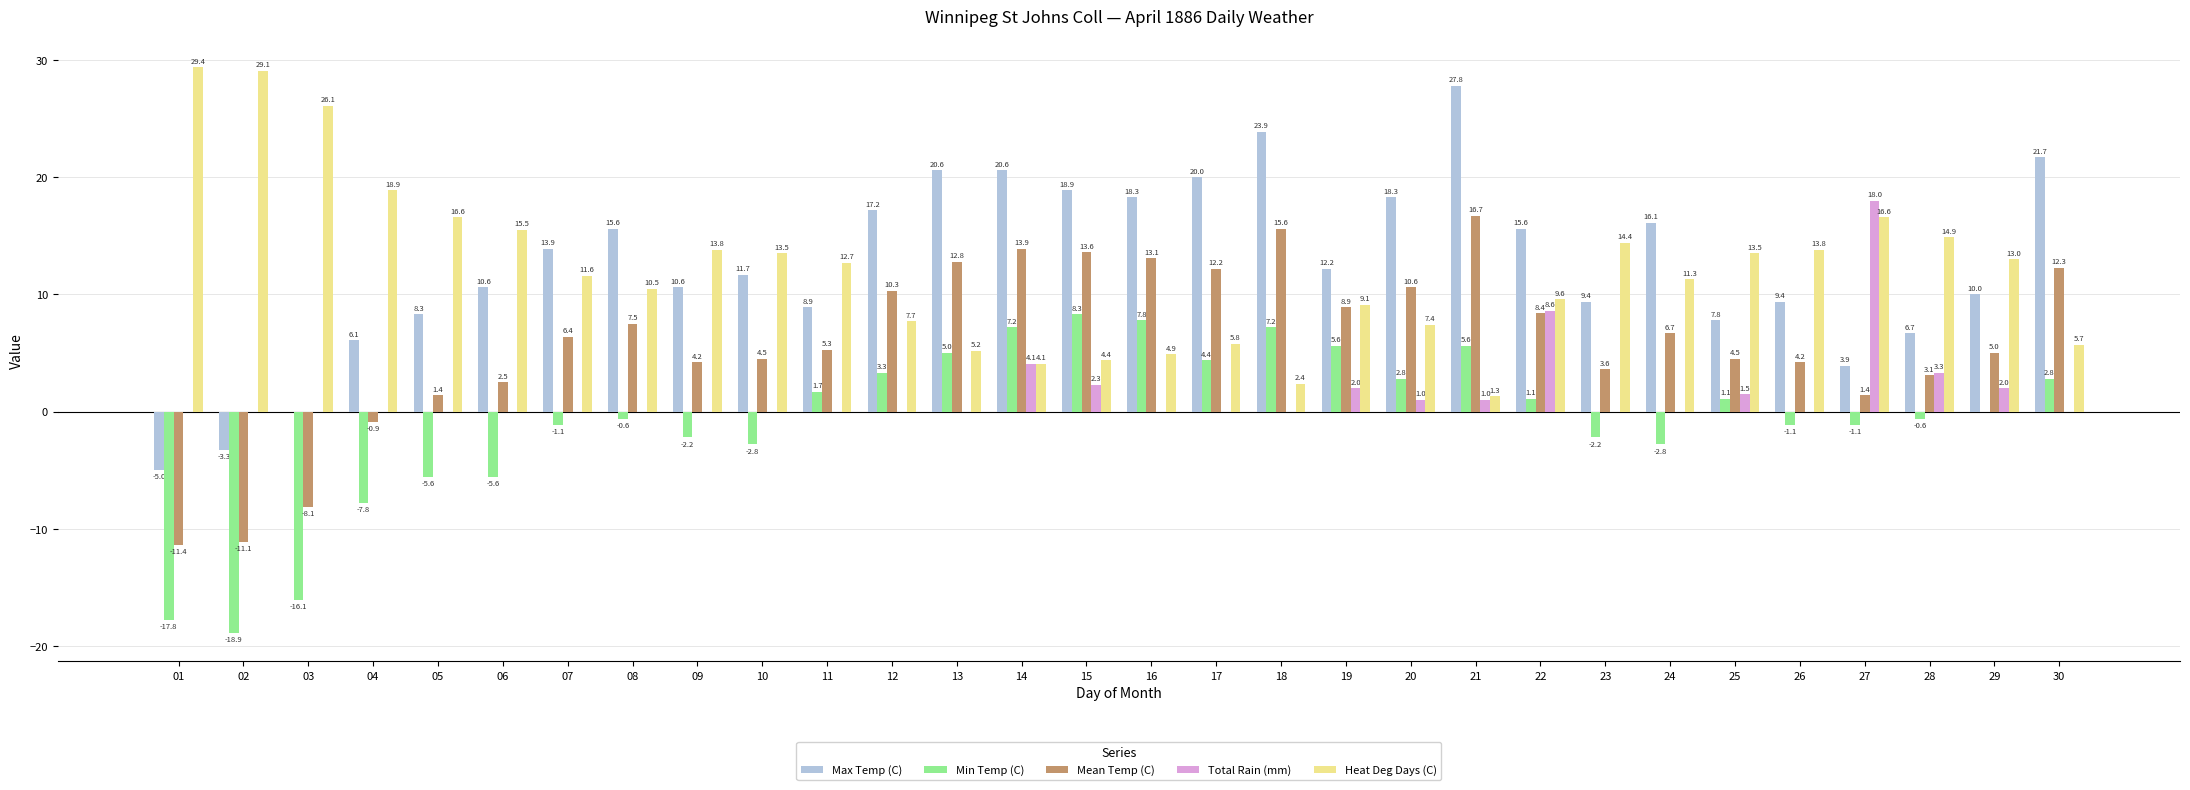

Reading left to right, extract all data points from this chart.

Max Temp (C): -5.0	-3.3	0.0	6.1	8.3	10.6	13.9	15.6	10.6	11.7	8.9	17.2	20.6	20.6	18.9	18.3	20.0	23.9	12.2	18.3	27.8	15.6	9.4	16.1	7.8	9.4	3.9	6.7	10.0	21.7
Min Temp (C): -17.8	-18.9	-16.1	-7.8	-5.6	-5.6	-1.1	-0.6	-2.2	-2.8	1.7	3.3	5.0	7.2	8.3	7.8	4.4	7.2	5.6	2.8	5.6	1.1	-2.2	-2.8	1.1	-1.1	-1.1	-0.6	0.0	2.8
Mean Temp (C): -11.4	-11.1	-8.1	-0.9	1.4	2.5	6.4	7.5	4.2	4.5	5.3	10.3	12.8	13.9	13.6	13.1	12.2	15.6	8.9	10.6	16.7	8.4	3.6	6.7	4.5	4.2	1.4	3.1	5.0	12.3
Total Rain (mm): 0.0	0.0	0.0	0.0	0.0	0.0	0.0	0.0	0.0	0.0	0.0	0.0	0.0	4.1	2.3	0.0	0.0	0.0	2.0	1.0	1.0	8.6	0.0	0.0	1.5	0.0	18.0	3.3	2.0	0.0
Heat Deg Days (C): 29.4	29.1	26.1	18.9	16.6	15.5	11.6	10.5	13.8	13.5	12.7	7.7	5.2	4.1	4.4	4.9	5.8	2.4	9.1	7.4	1.3	9.6	14.4	11.3	13.5	13.8	16.6	14.9	13.0	5.7